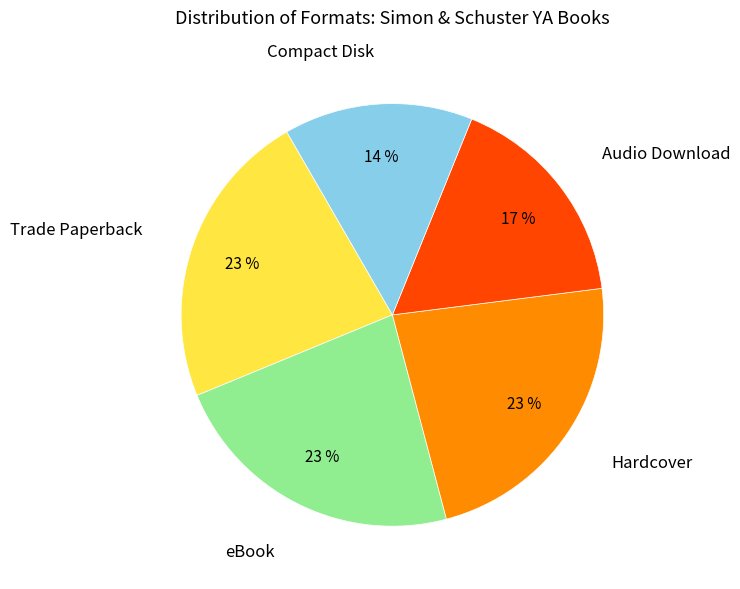

Does Compact Disk account for over 50% of the chart?

No